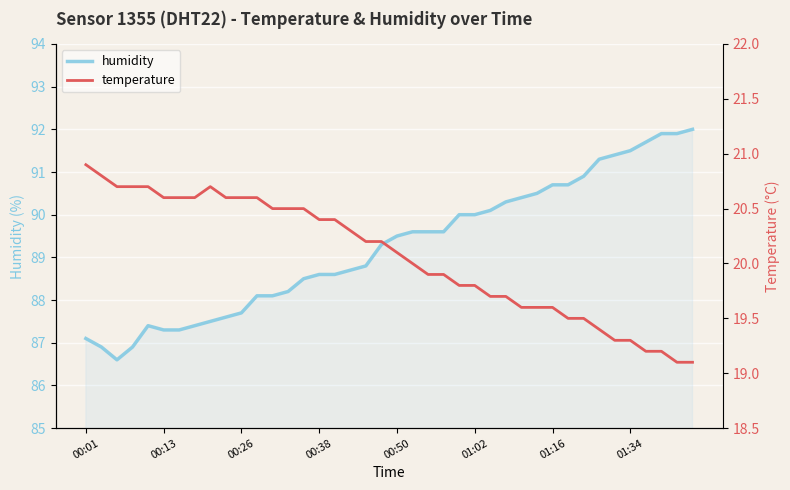

True or false: temperature and humidity cross at least once.

False